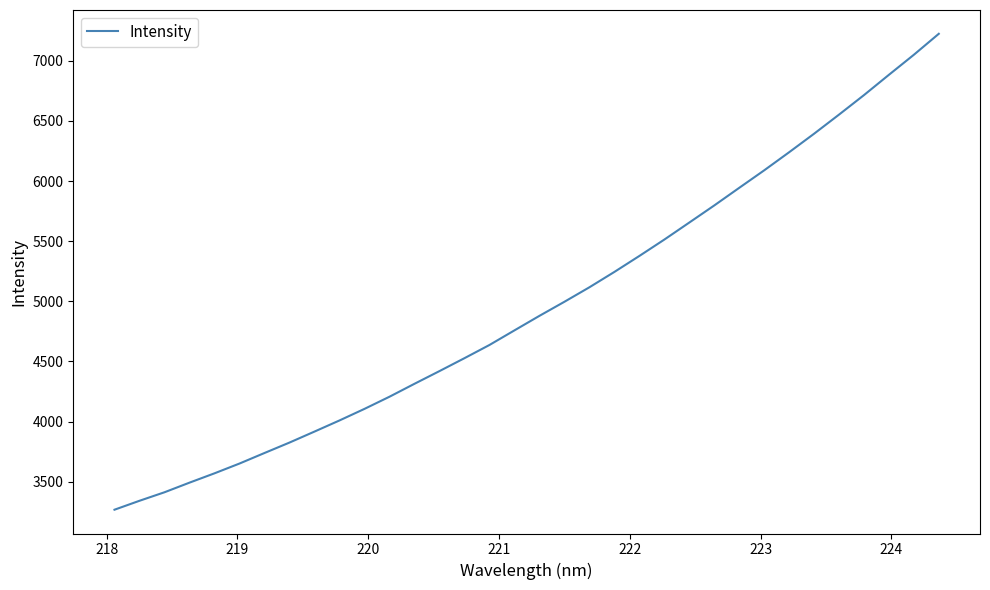

What is the greatest value displayed?

7225.2